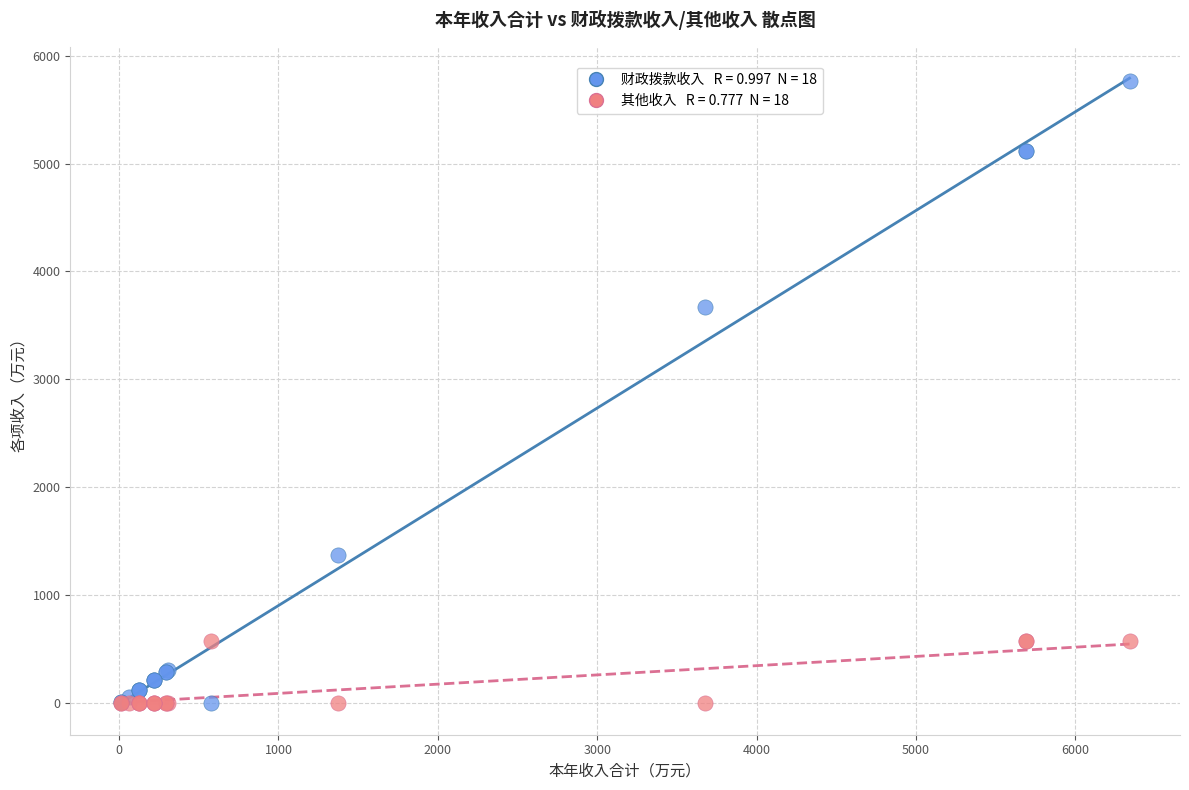

Across all series, what Y value is closest to 2881?

3675.1